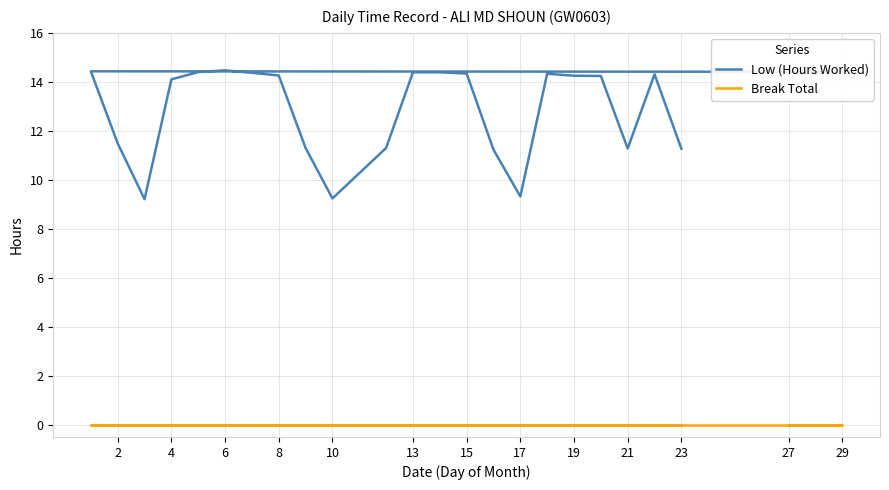

At how many categories does at least one series exceed 13?

16